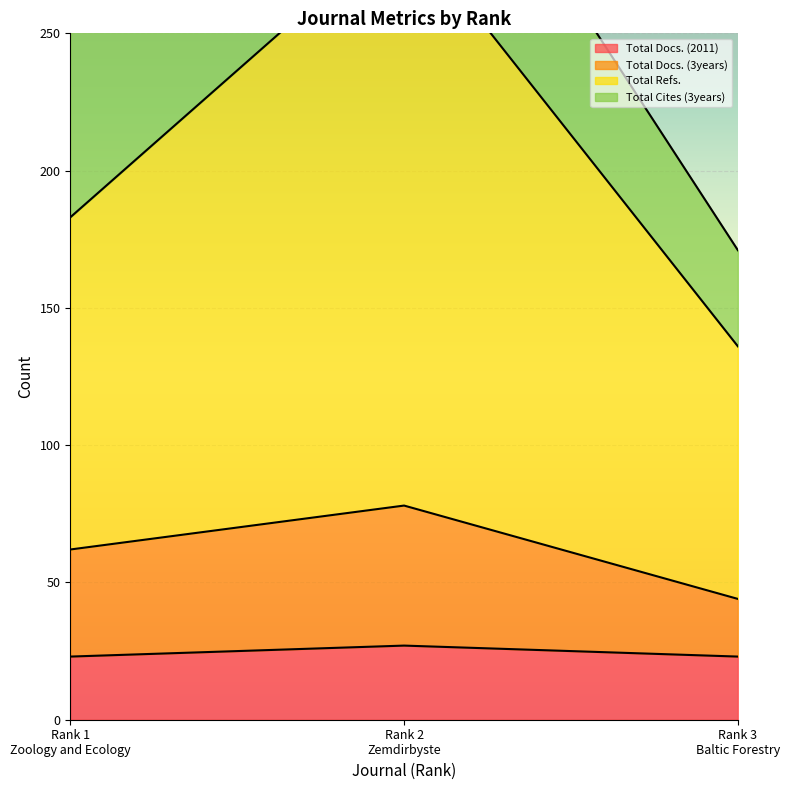

True or false: Total Docs. (2011) has a value of 7 at Rank 2
Zemdirbyste.

False